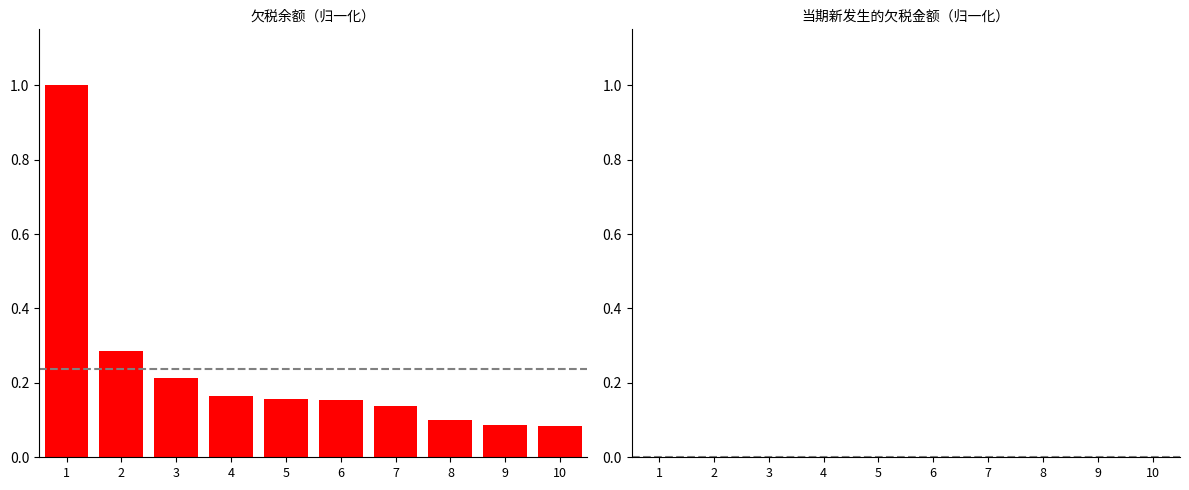

Is it true that 欠税余额 equals 0.2 at 6?

False